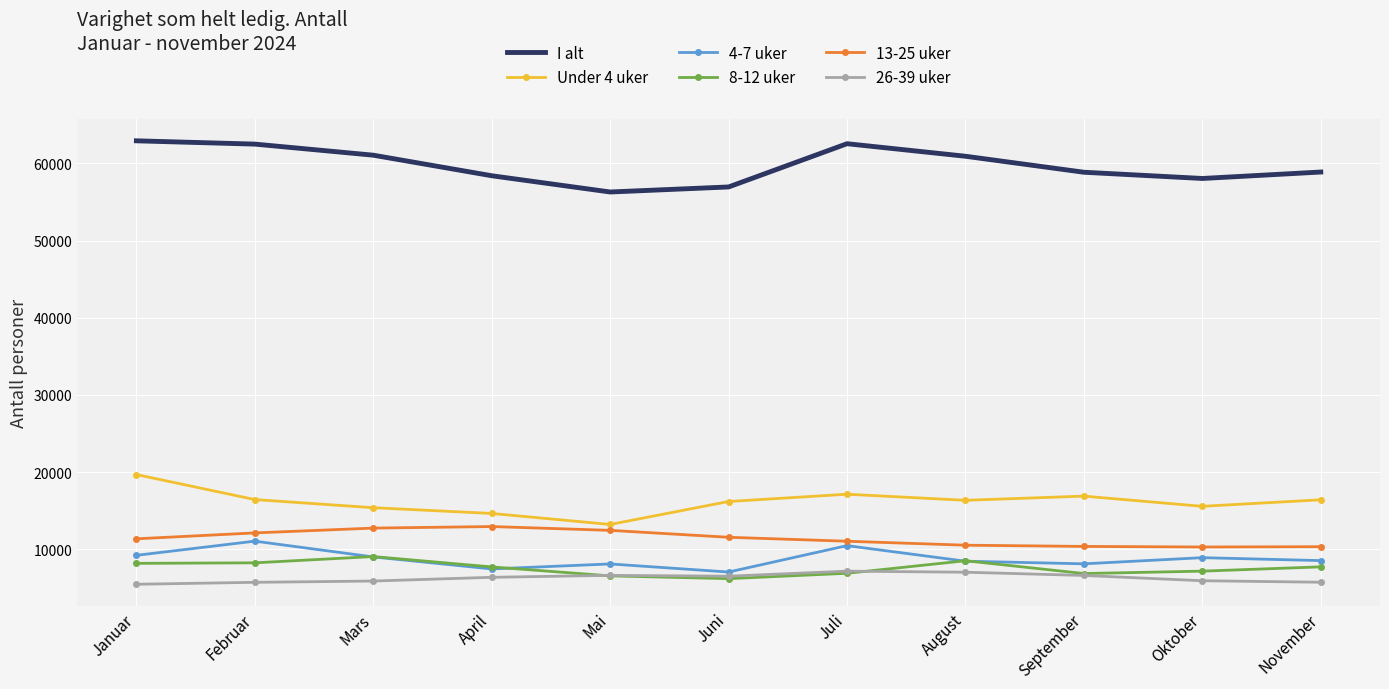

What is the greatest value displayed?

62933